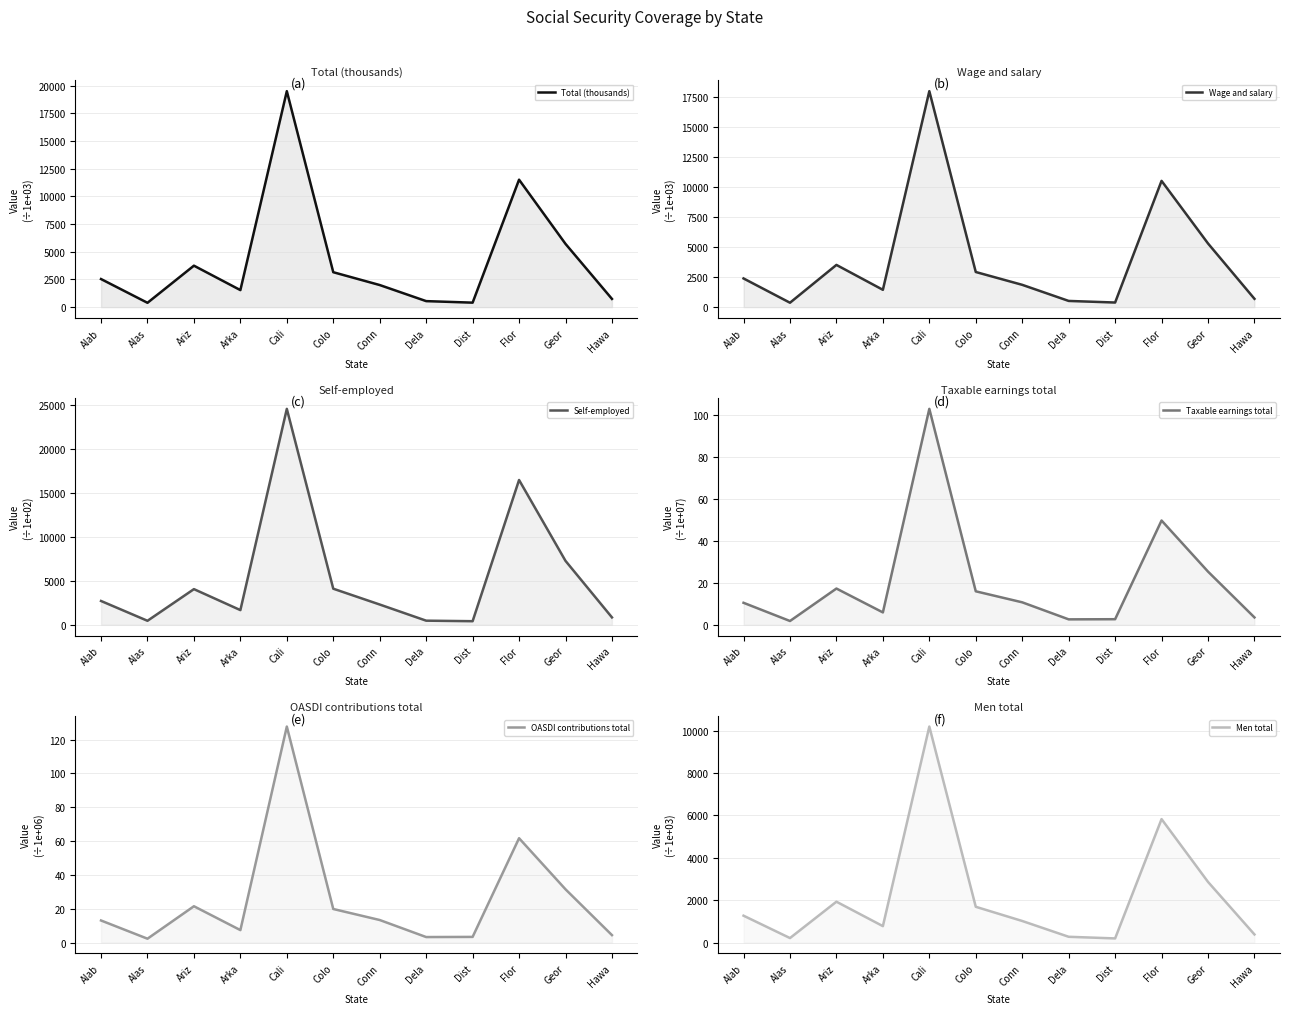

How many categories are shown in the chart?

12